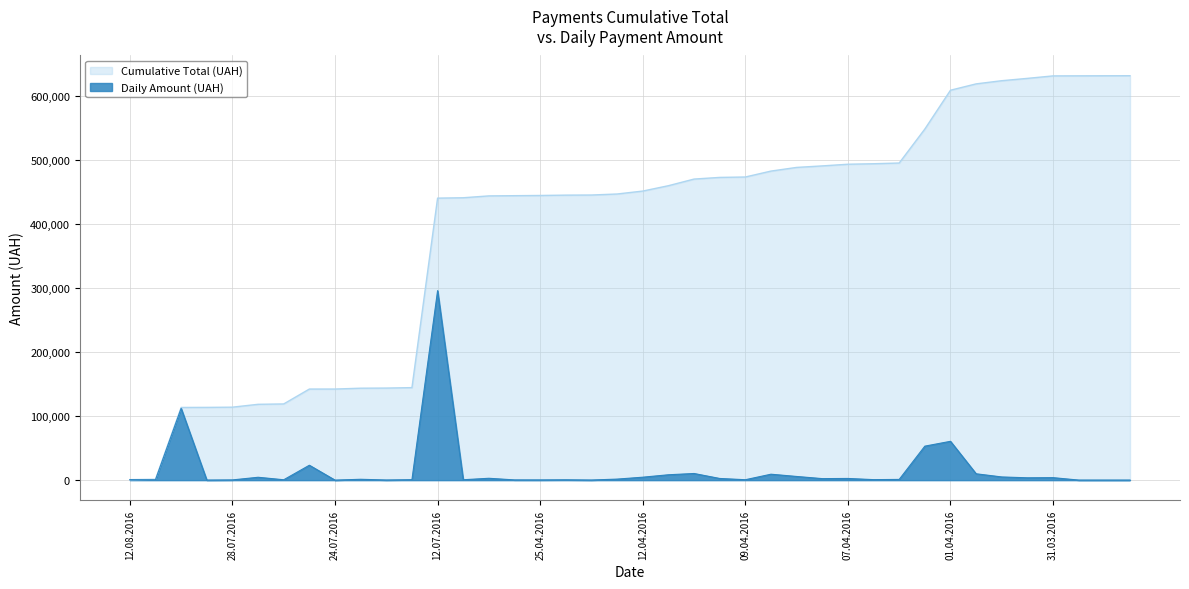

True or false: the data has more than 2 interior local peaks.

True